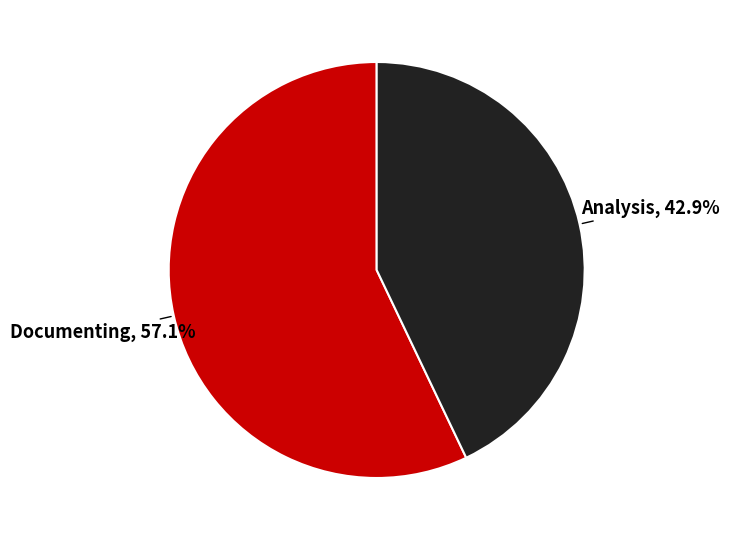

Does any single category account for the majority?

Yes